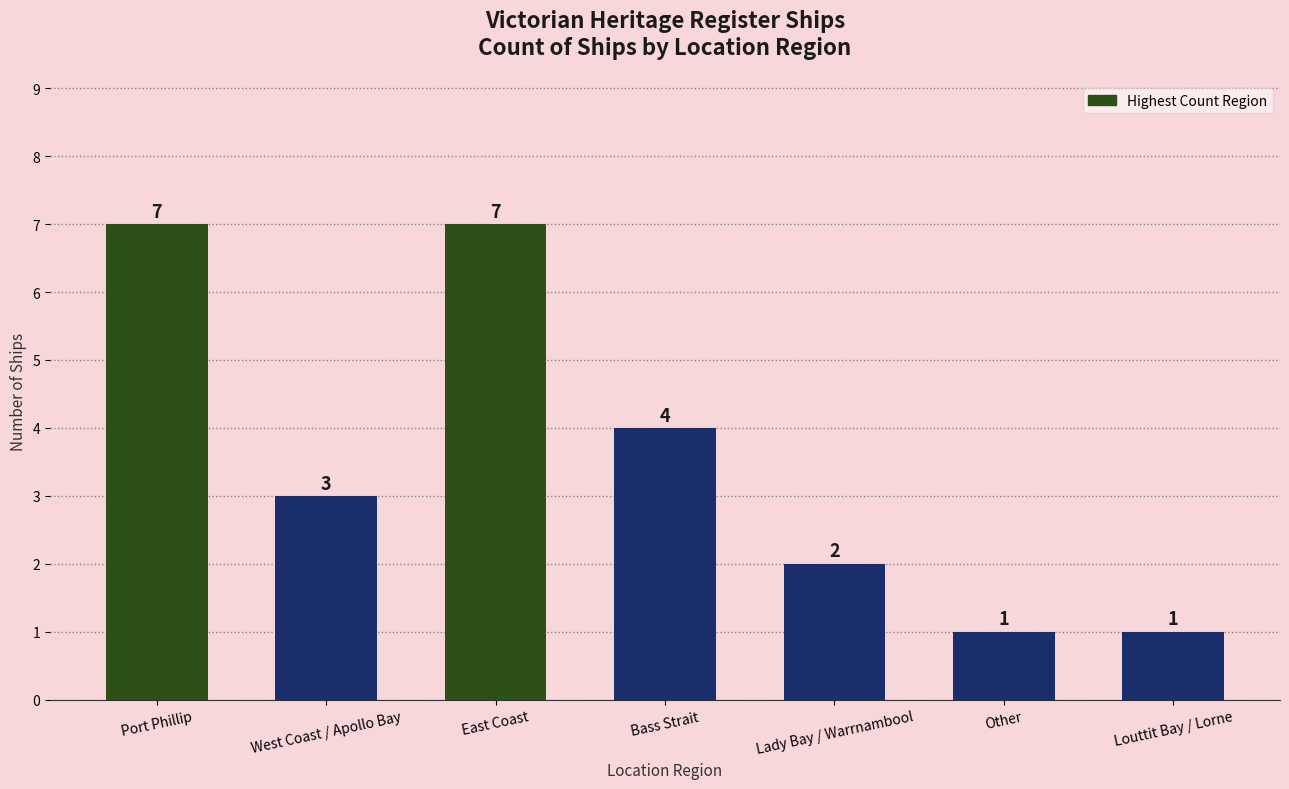

What is the value of the 7th bar from the left?

1